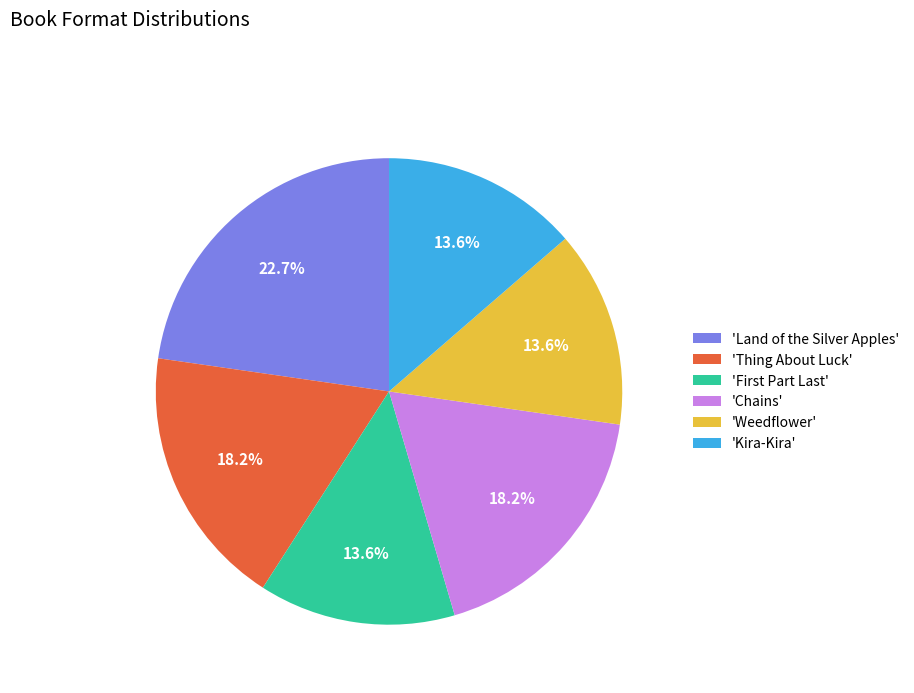

What portion of the pie excludes 'Land of the Silver Apples'?

77.3%